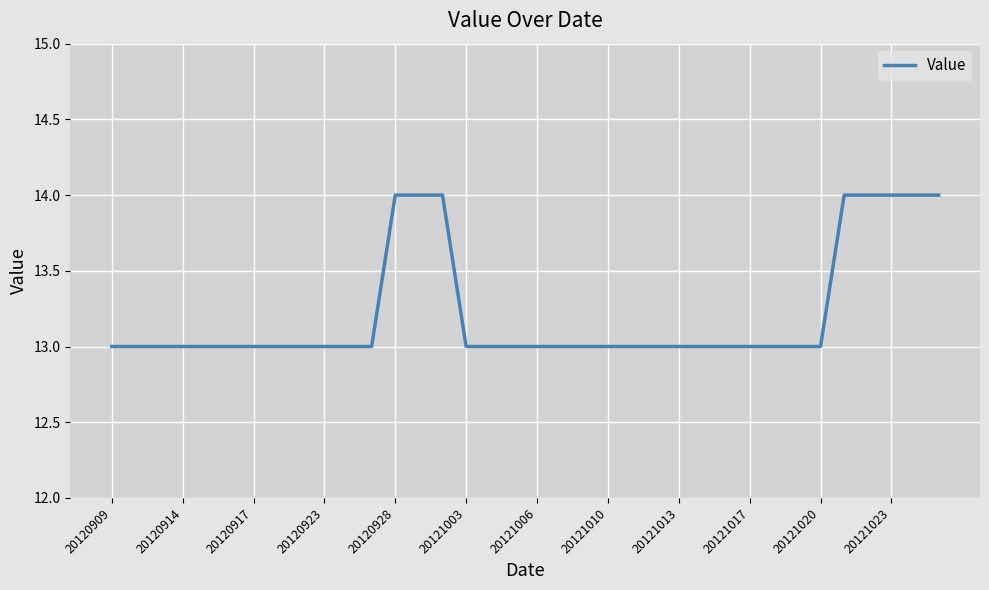

Is this an area chart (filled region under the line)?

No